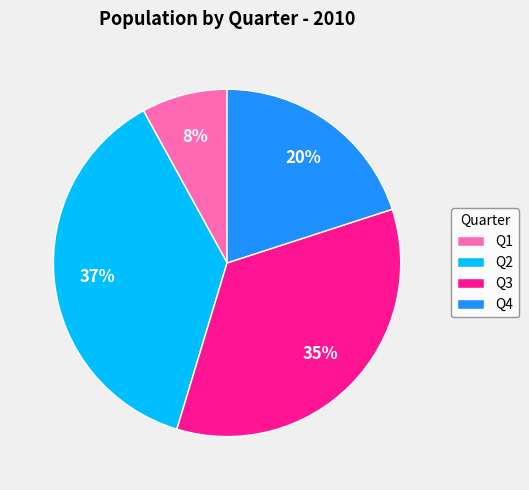

How many segments does this pie chart have?

4